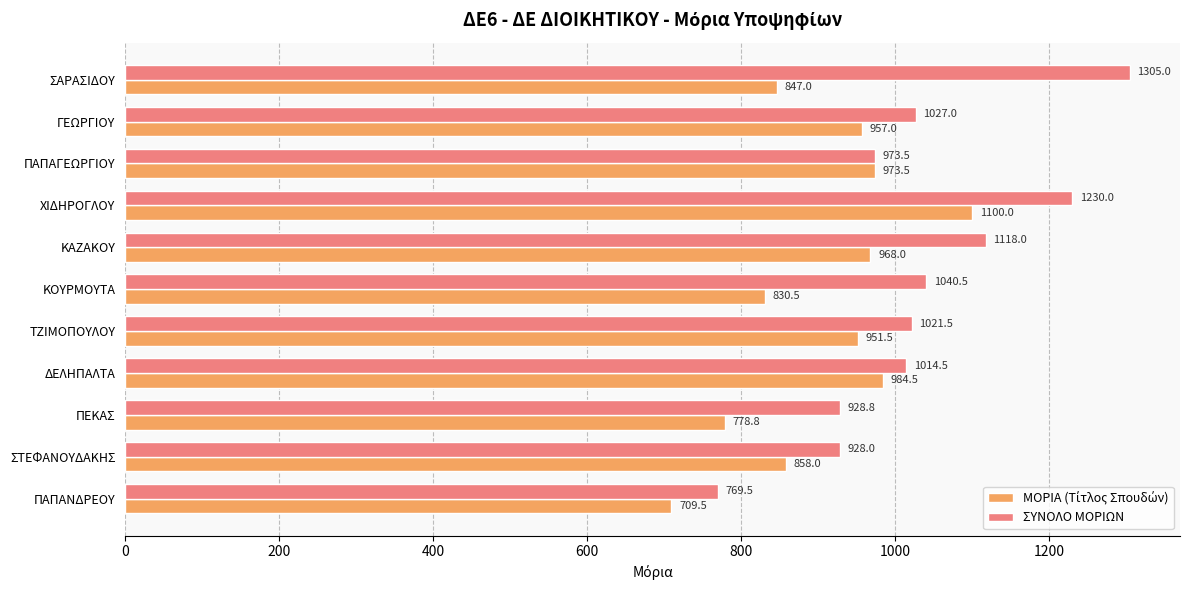

At which label is ΣΥΝΟΛΟ ΜΟΡΙΩΝ closest to 1037?

ΚΟΥΡΜΟΥΤΑ